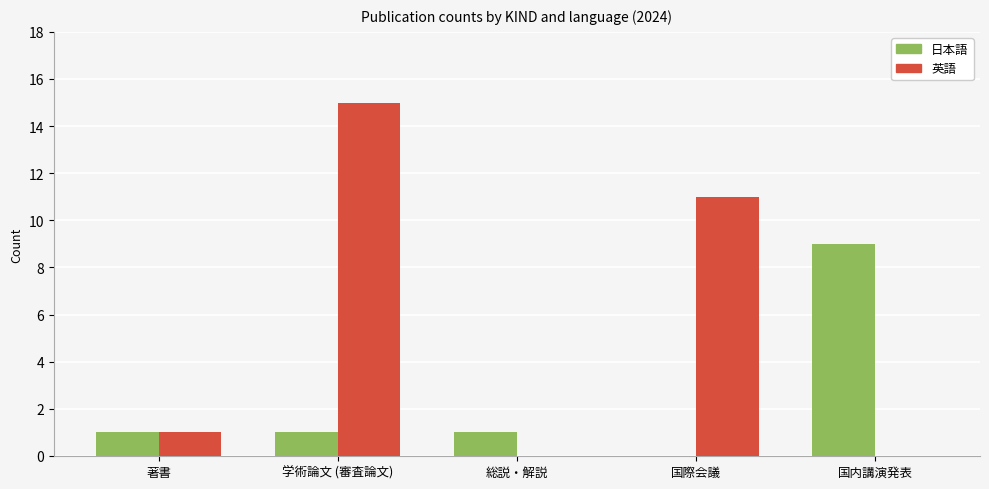

What is the sum of all 日本語 values?

12